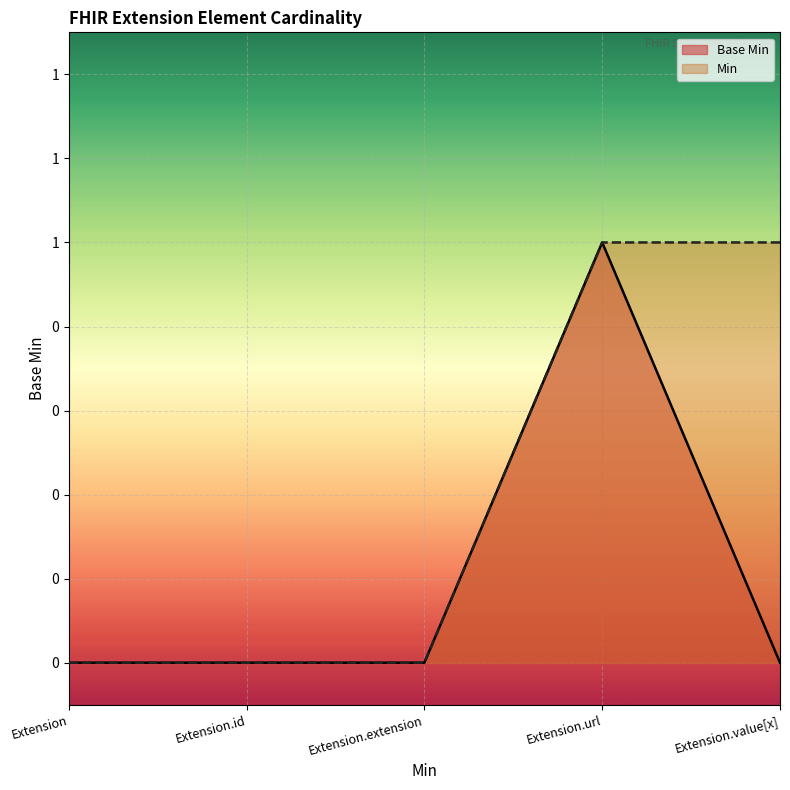

The value at Extension is 0. True or false?

False